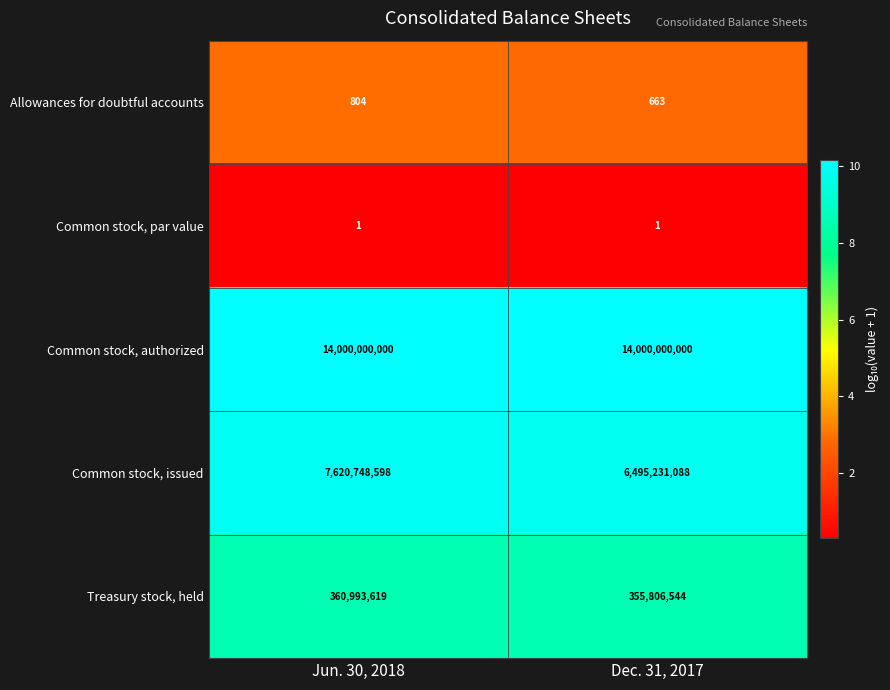

What is the sum of all Common stock, issued values?

14115979686